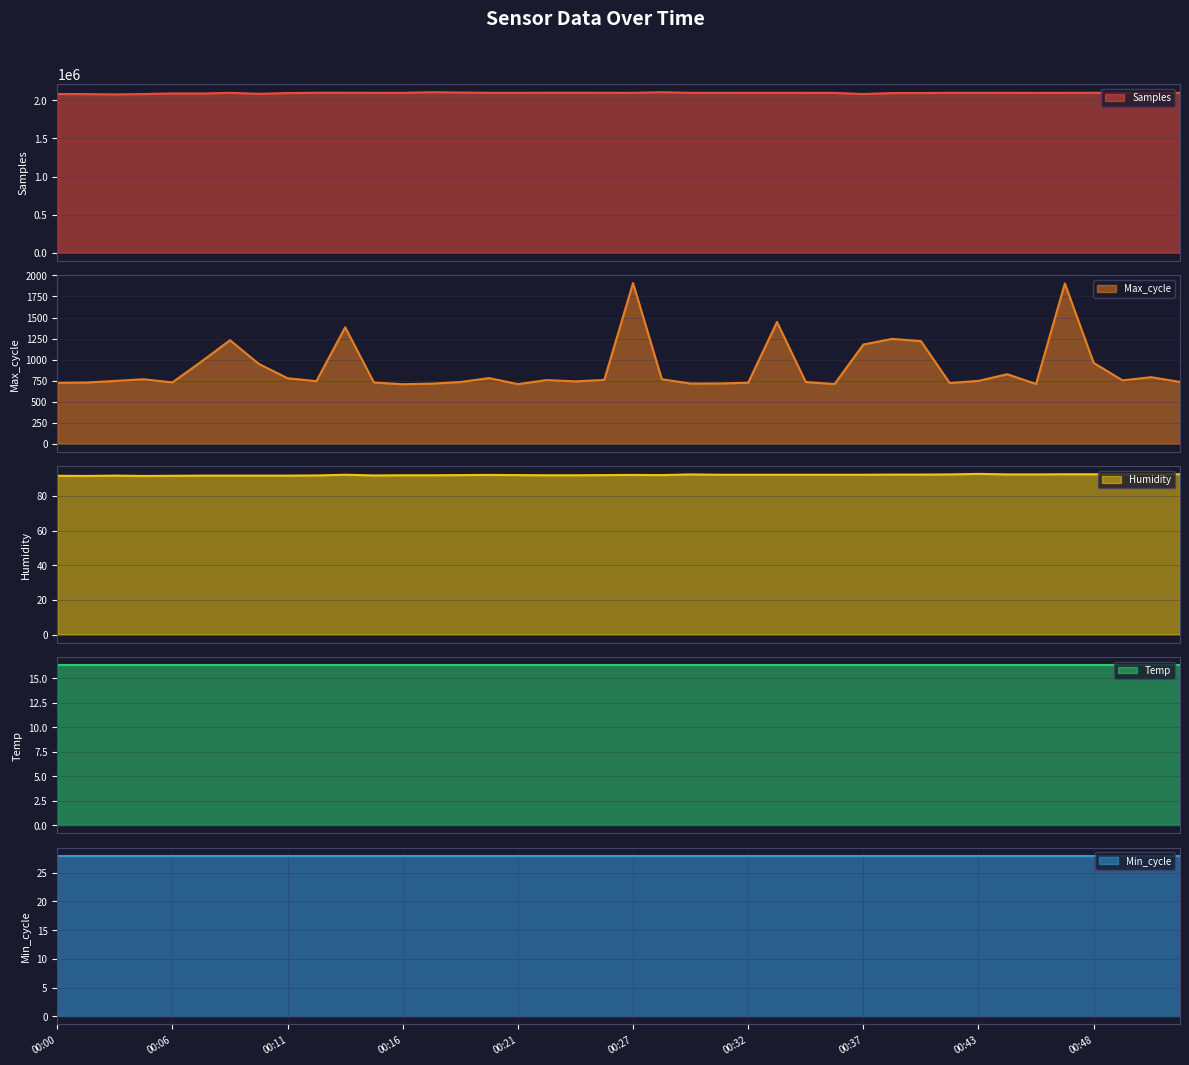

Is it true that Max_cycle equals 714.0 at 00:17?

True